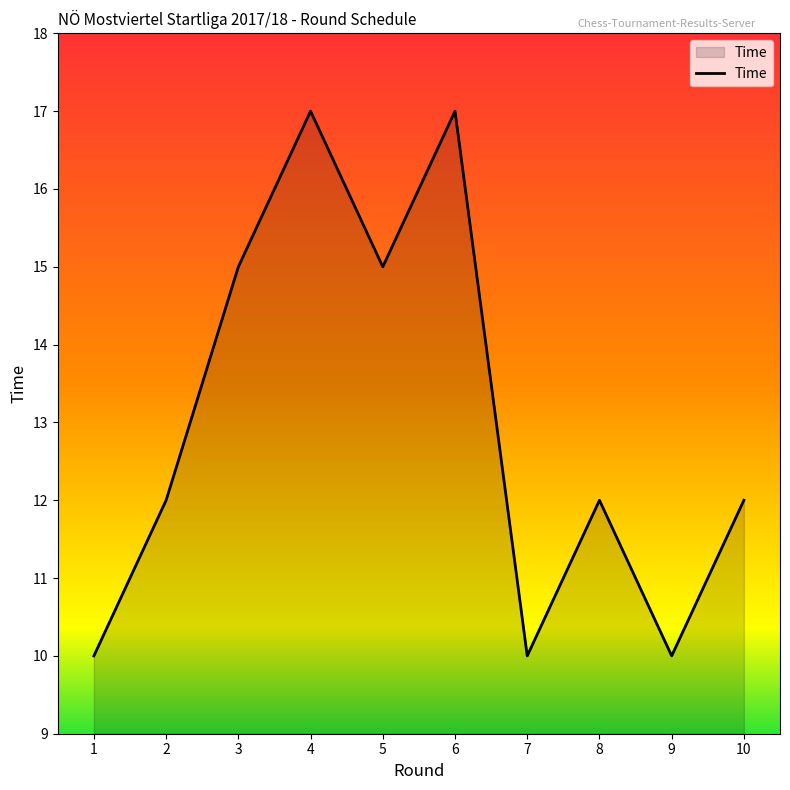

The value at 8 is 12. True or false?

True